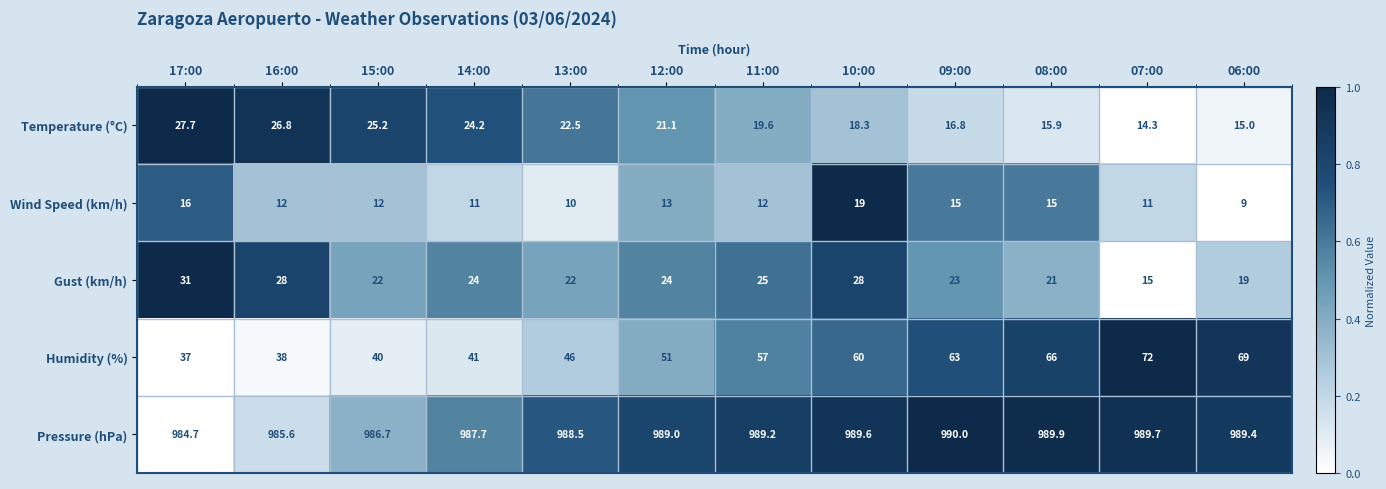

What is the spread (max minus min) of values at 15:00?

974.7